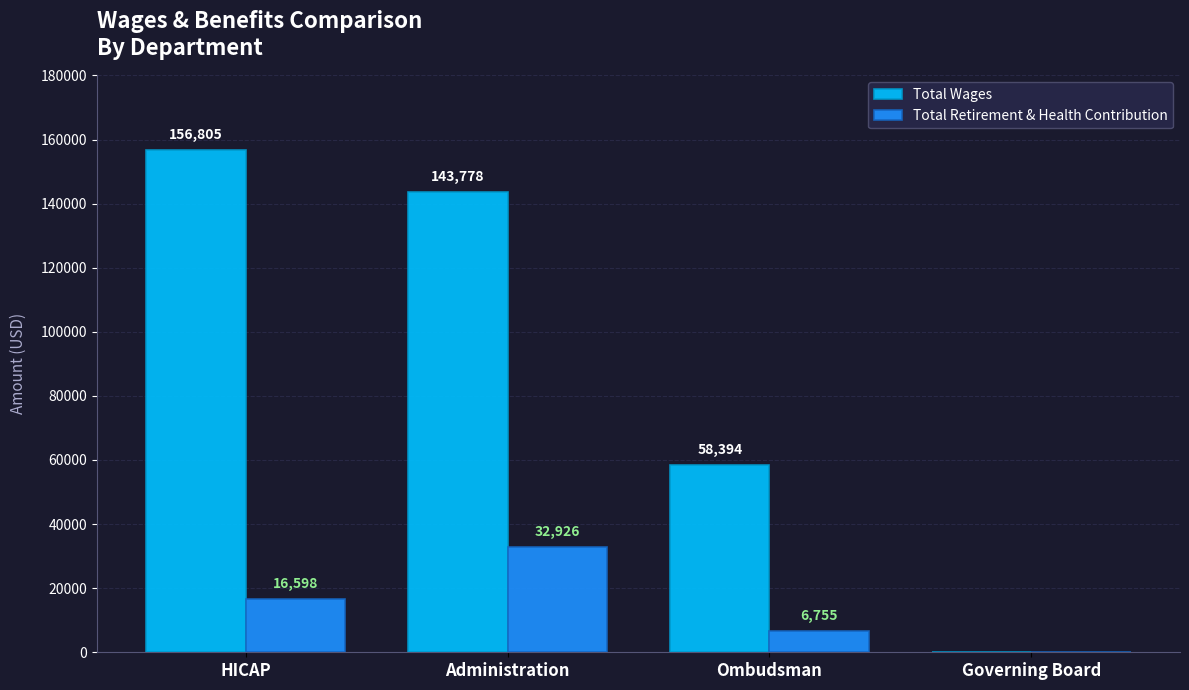

Reading left to right, what are all the values shown in this chart?

Total Wages: HICAP=156805	Administration=143778	Ombudsman=58394	Governing Board=0
Total Retirement & Health Contribution: HICAP=16598	Administration=32926	Ombudsman=6755	Governing Board=0